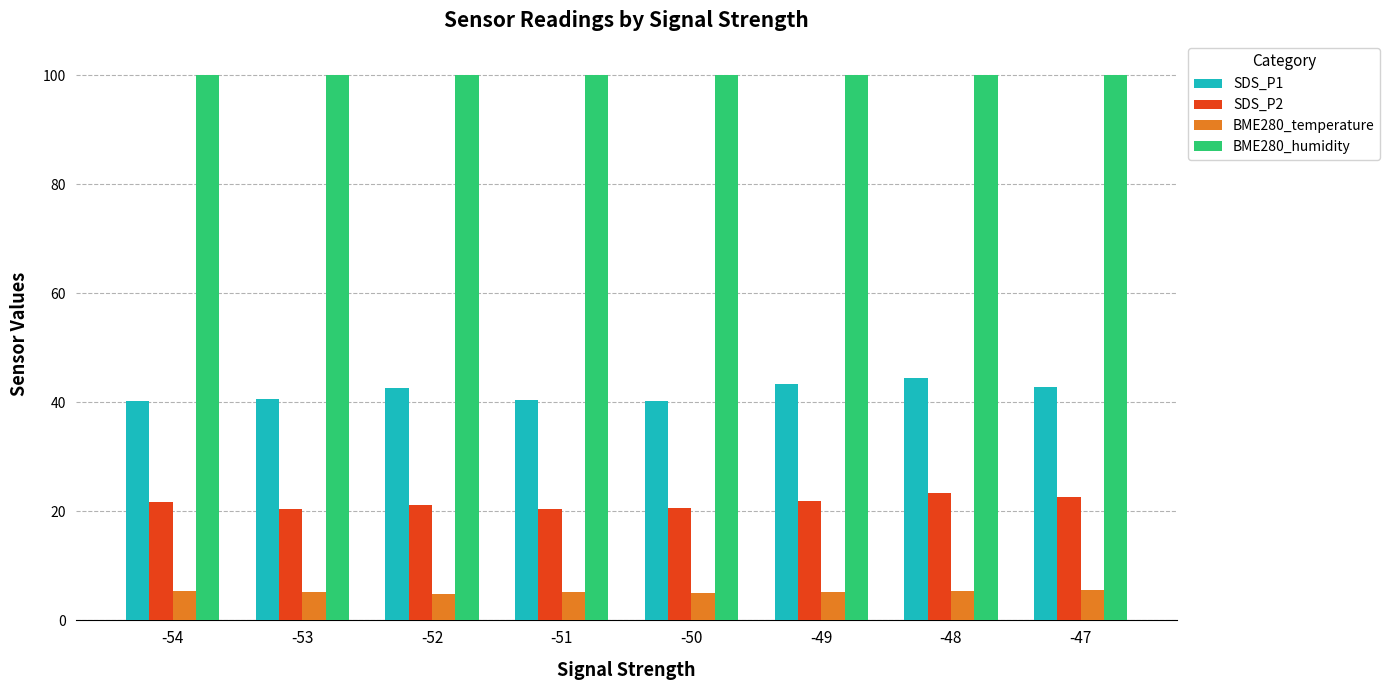

What is the difference between the SDS_P1 values at -48 and -50?

4.2